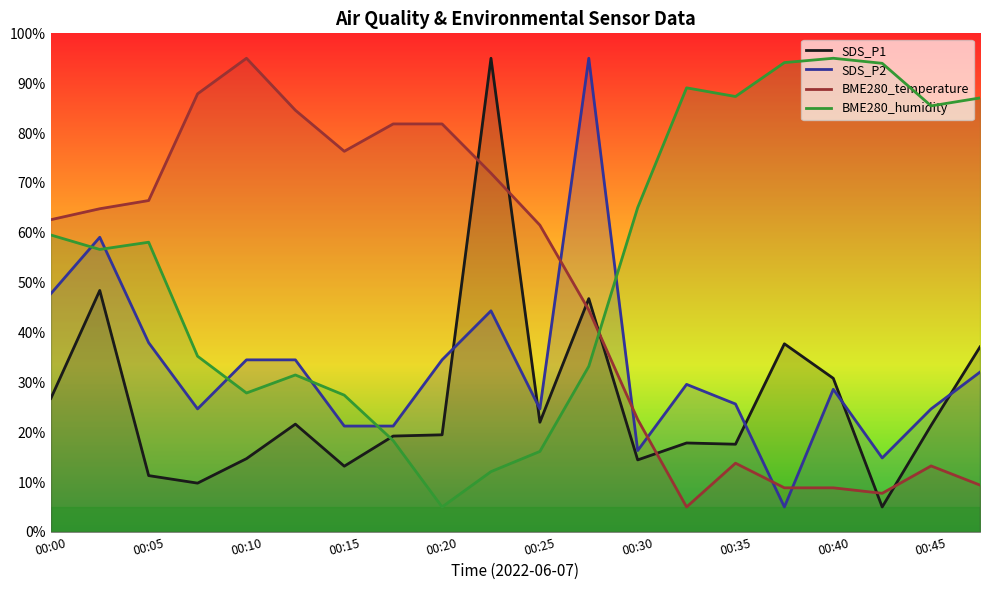

Which series has the largest range (max minus min)?

SDS_P1